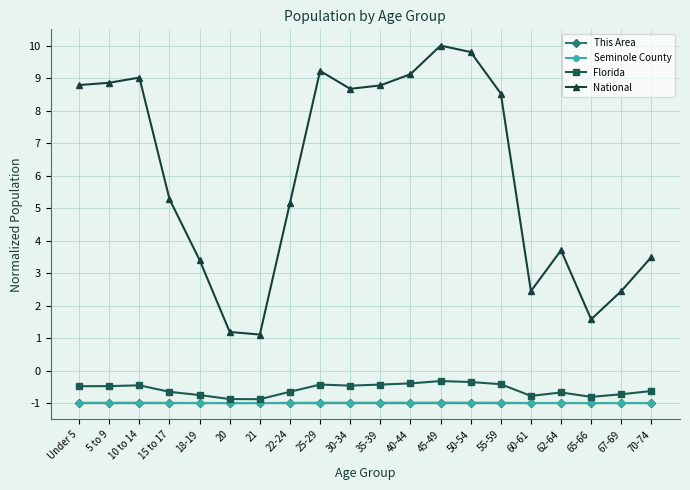

True or false: National has a value of 8.5 at 55-59.

True